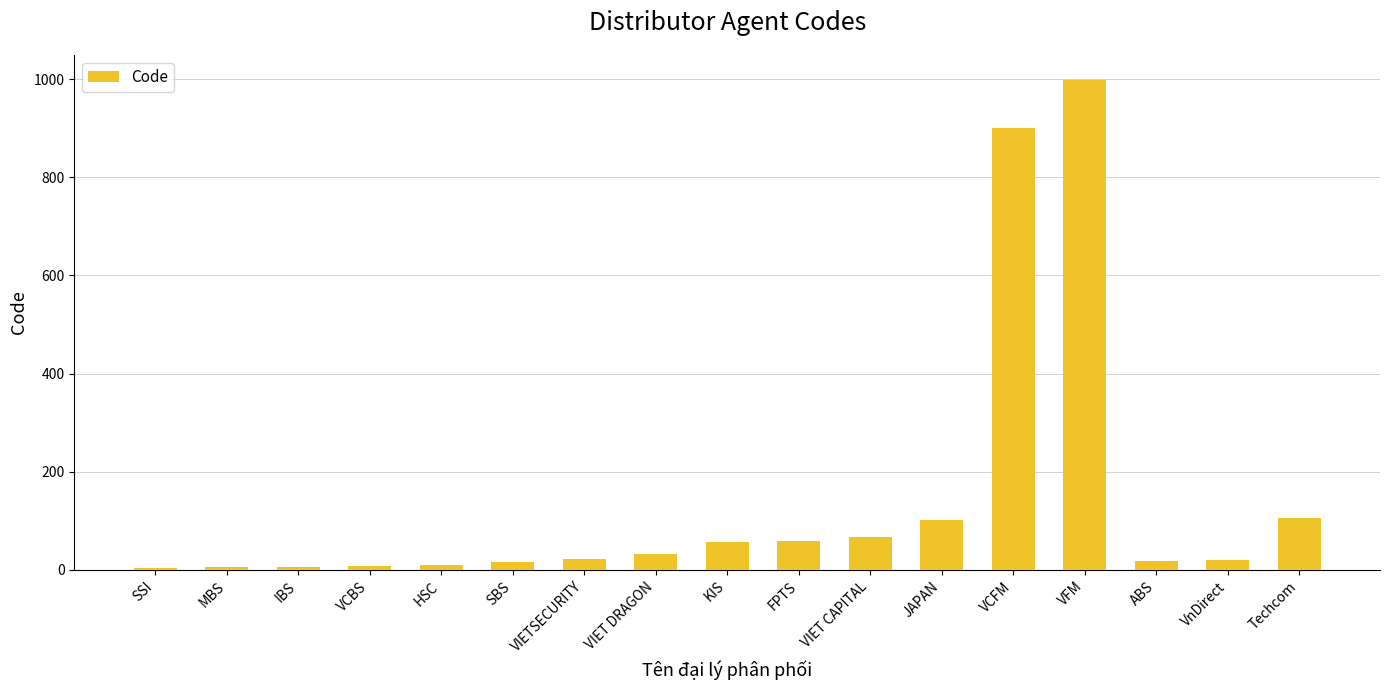

What is the sum of the values at VIET CAPITAL and SBS?

85